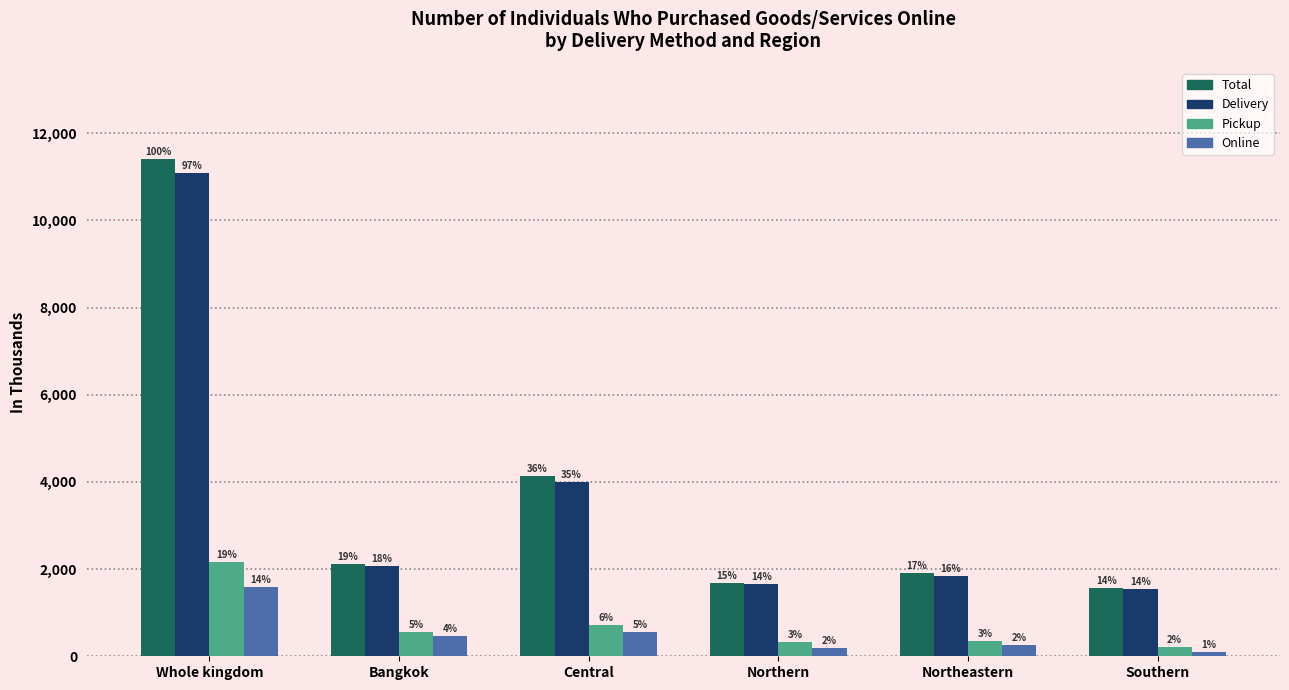

Does the chart contain any negative values?

No